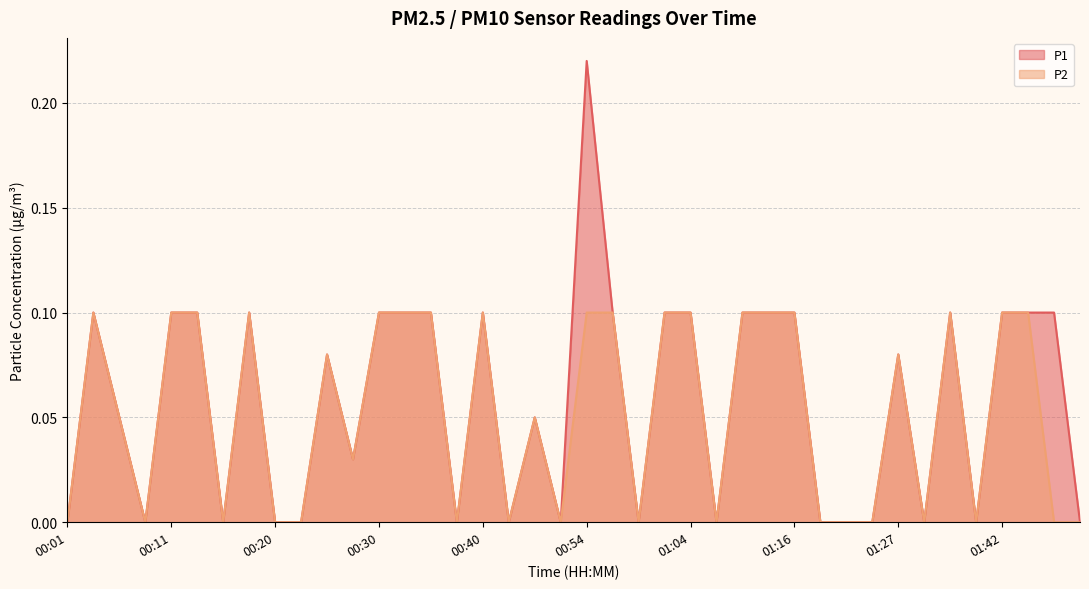

Is the value of P2 at 00:18 greater than the value of P1 at 00:15?

Yes